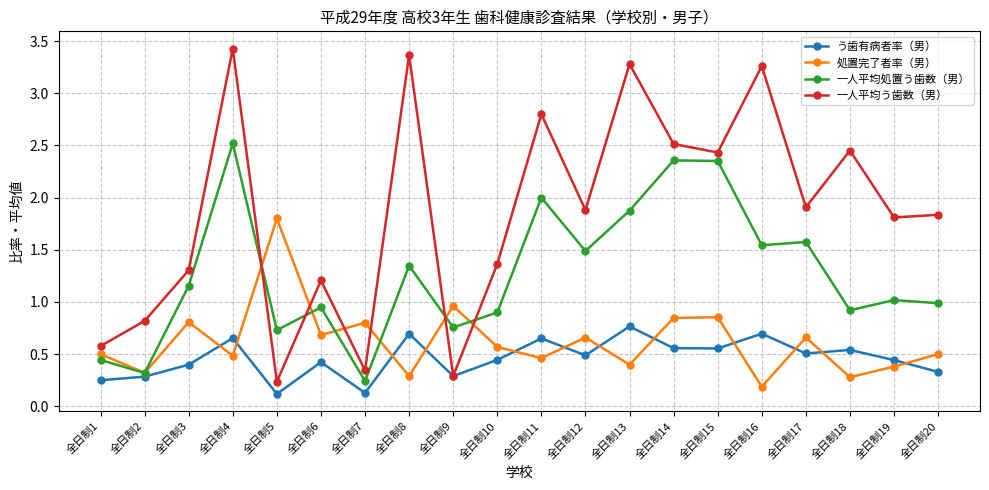

True or false: 処置完了者率（男） has a value of 1.4 at 全日制15.

False